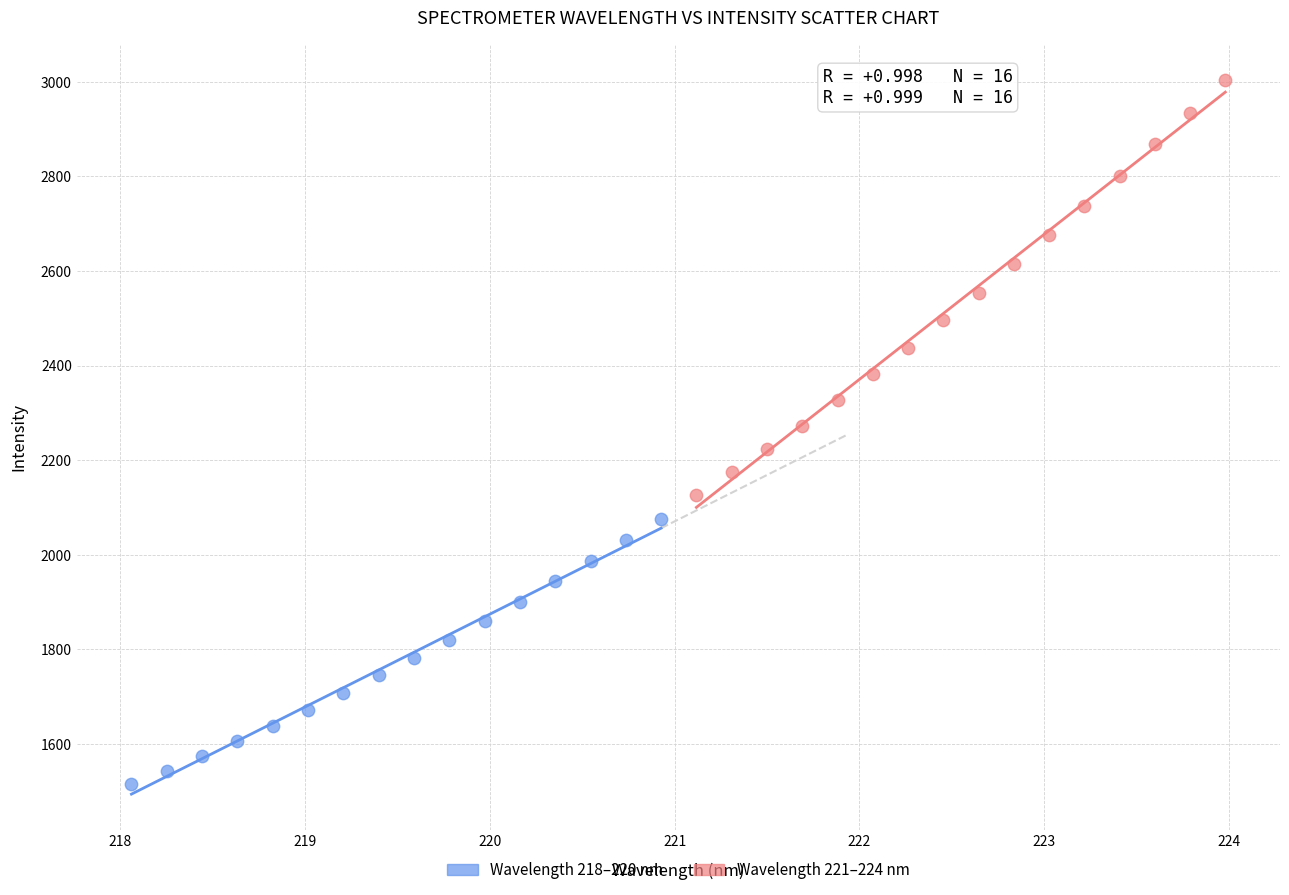

Which series contains the highest Y value?

Wavelength 221–224 nm